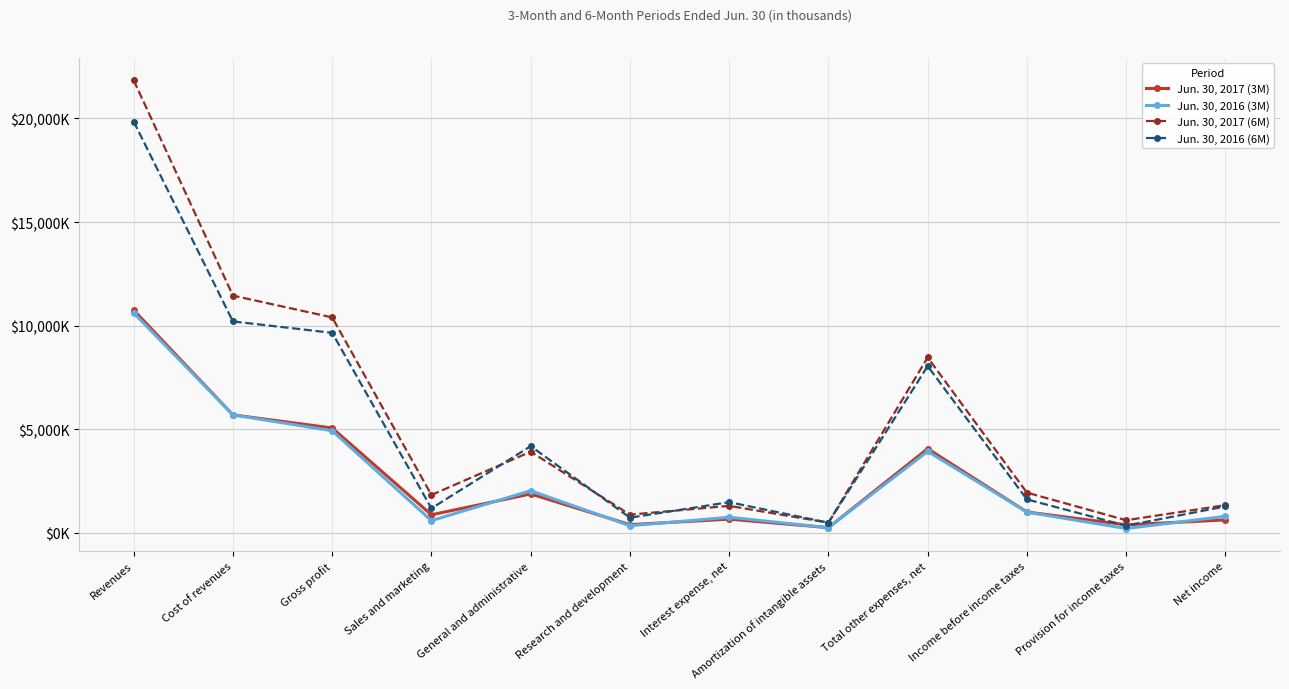

List the series in order of their peak value, highest first.

Jun. 30, 2017 (6M), Jun. 30, 2016 (6M), Jun. 30, 2017 (3M), Jun. 30, 2016 (3M)